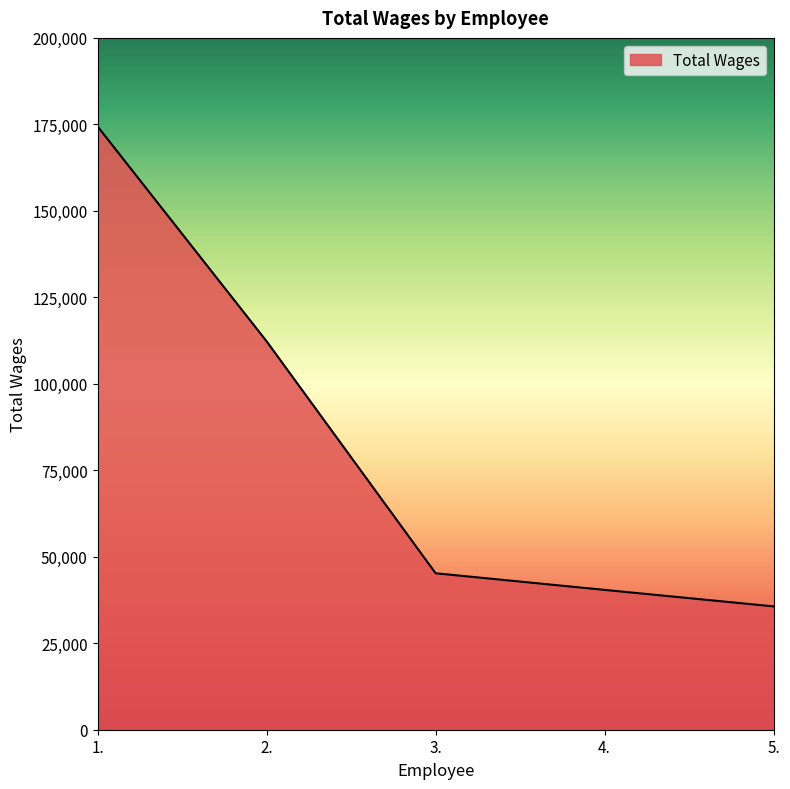

How many categories are shown in the chart?

5